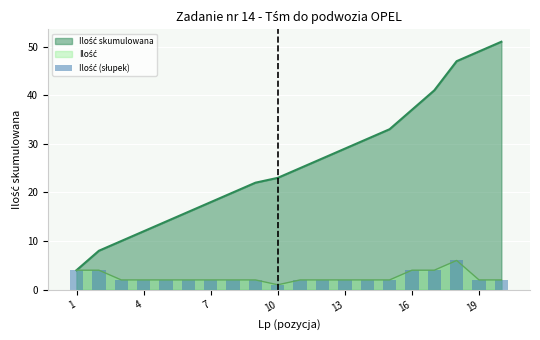

Reading right to left, what are all the values shown in this chart?

2	2	6	4	4	2	2	2	2	2	1	2	2	2	2	2	2	2	4	4